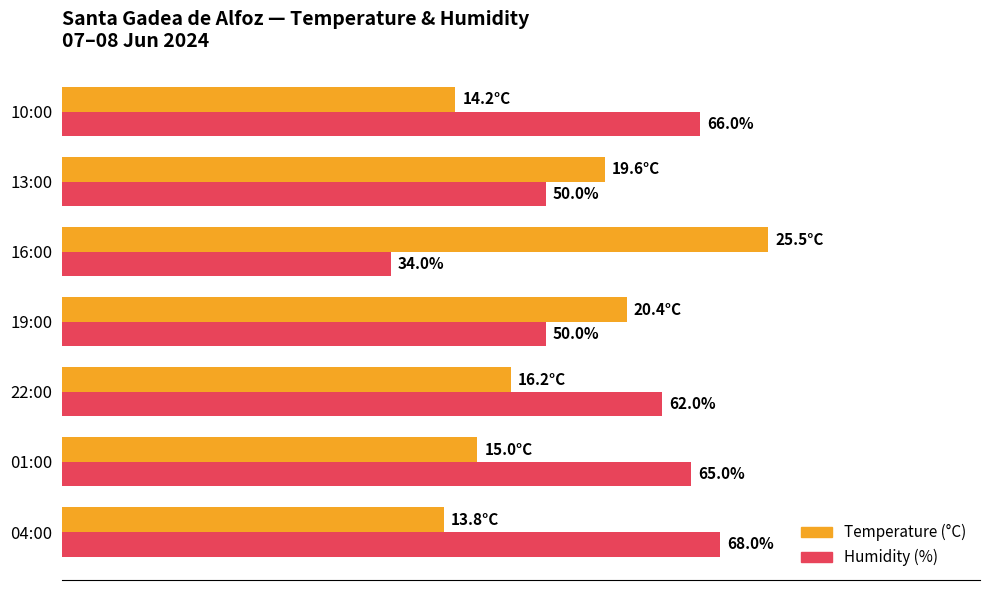

What are all the series names shown in the legend?

Temperature (°C), Humidity (%)